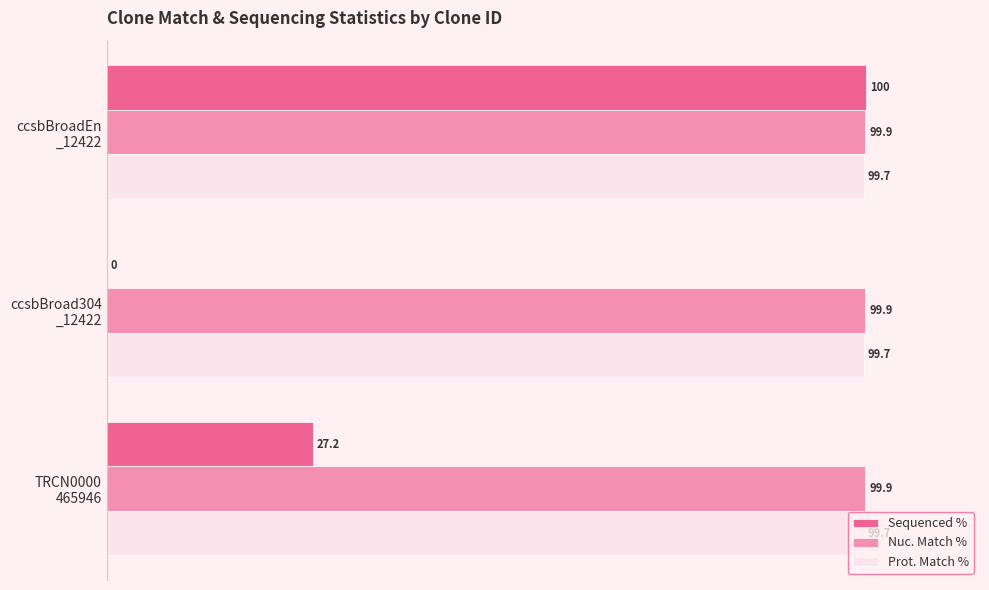

Count the number of categories in the chart.

3